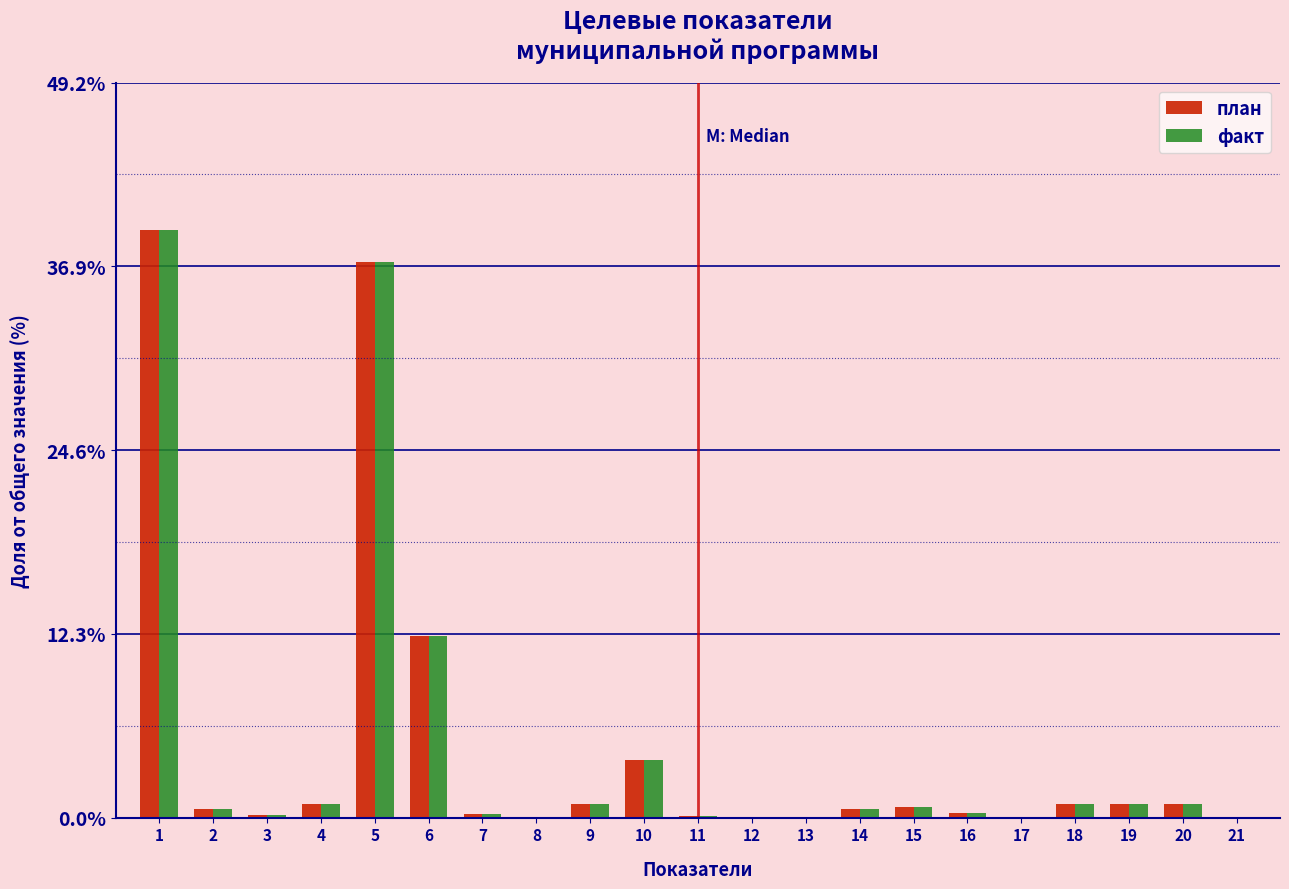

The value of план at 8 is 0.0. True or false?

True